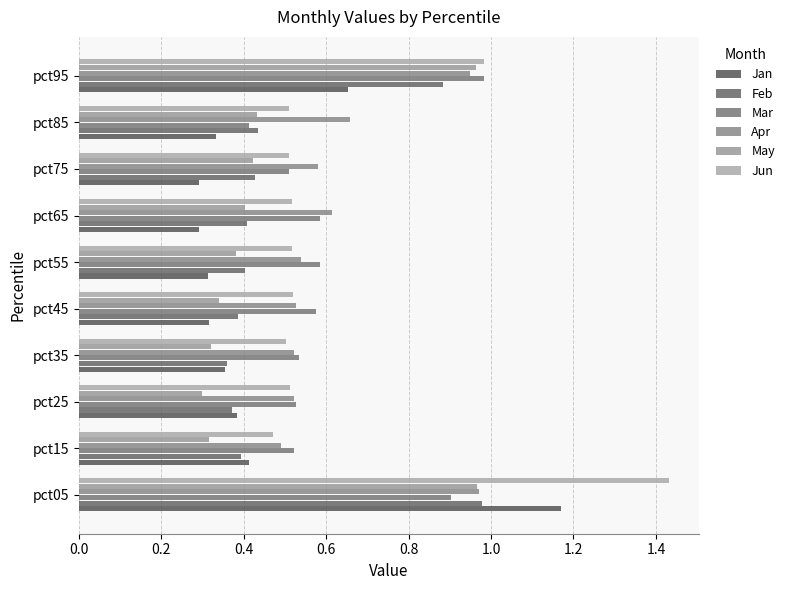

Count the number of categories in the chart.

10